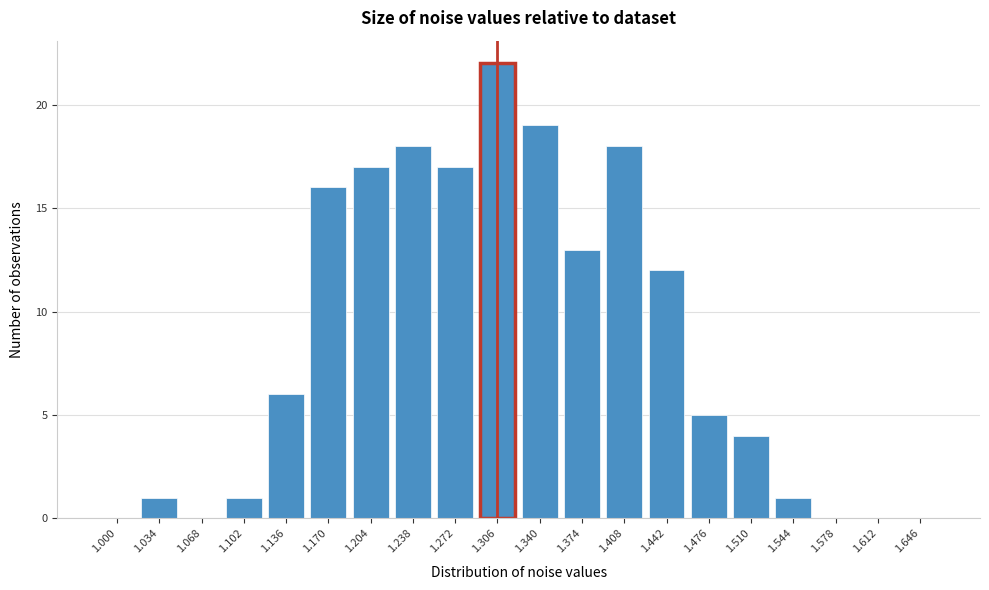

Reading left to right, what are all the values shown in this chart?

1.000=0	1.034=1	1.068=0	1.102=1	1.136=6	1.170=16	1.204=17	1.238=18	1.272=17	1.306=22	1.340=19	1.374=13	1.408=18	1.442=12	1.476=5	1.510=4	1.544=1	1.578=0	1.612=0	1.646=0